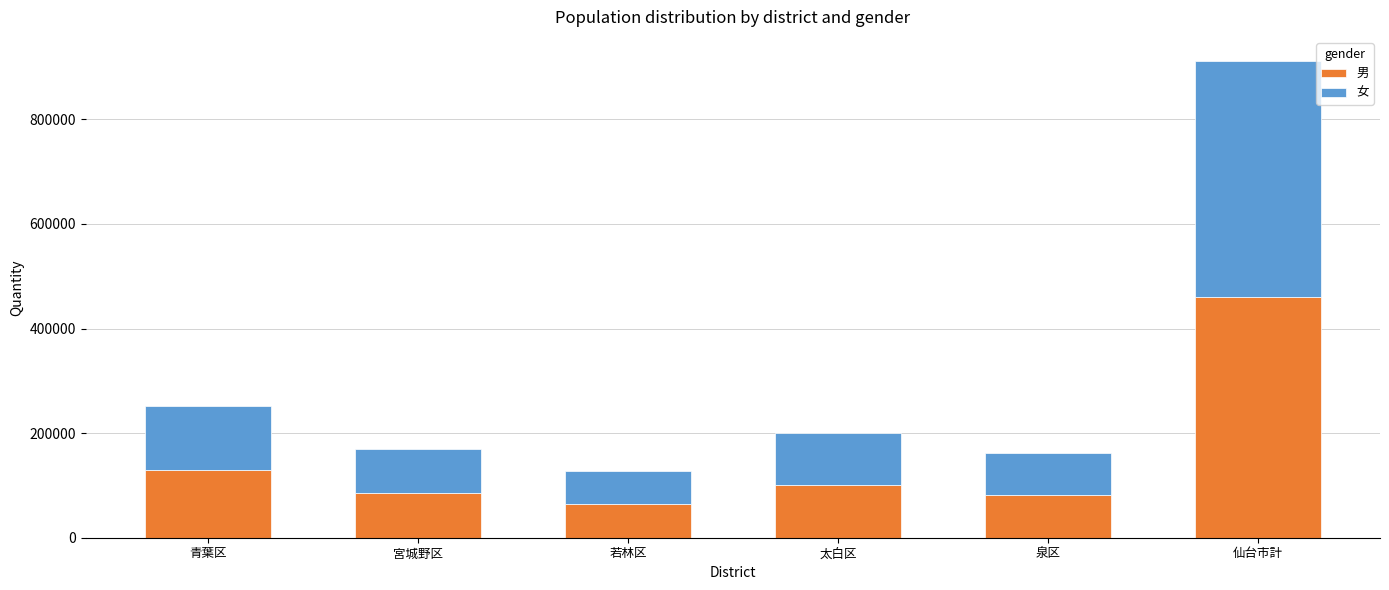

Where is 女 nearest to the value 262908?

青葉区